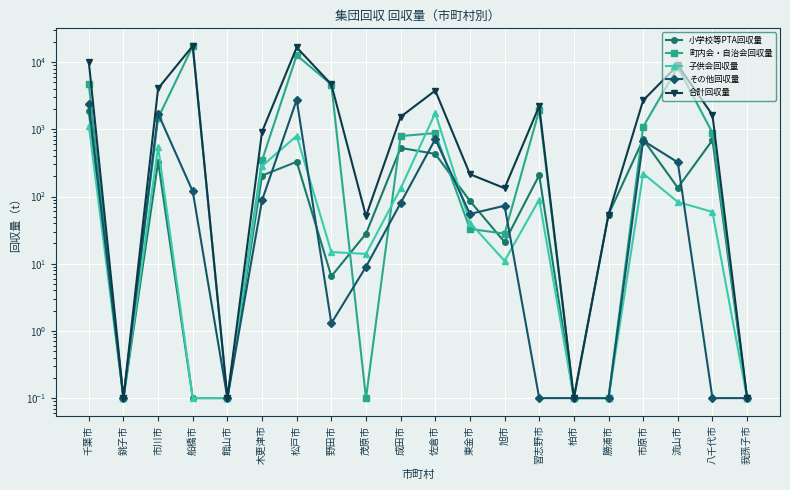

Where is 子供会回収量 nearest to the value 875?

松戸市